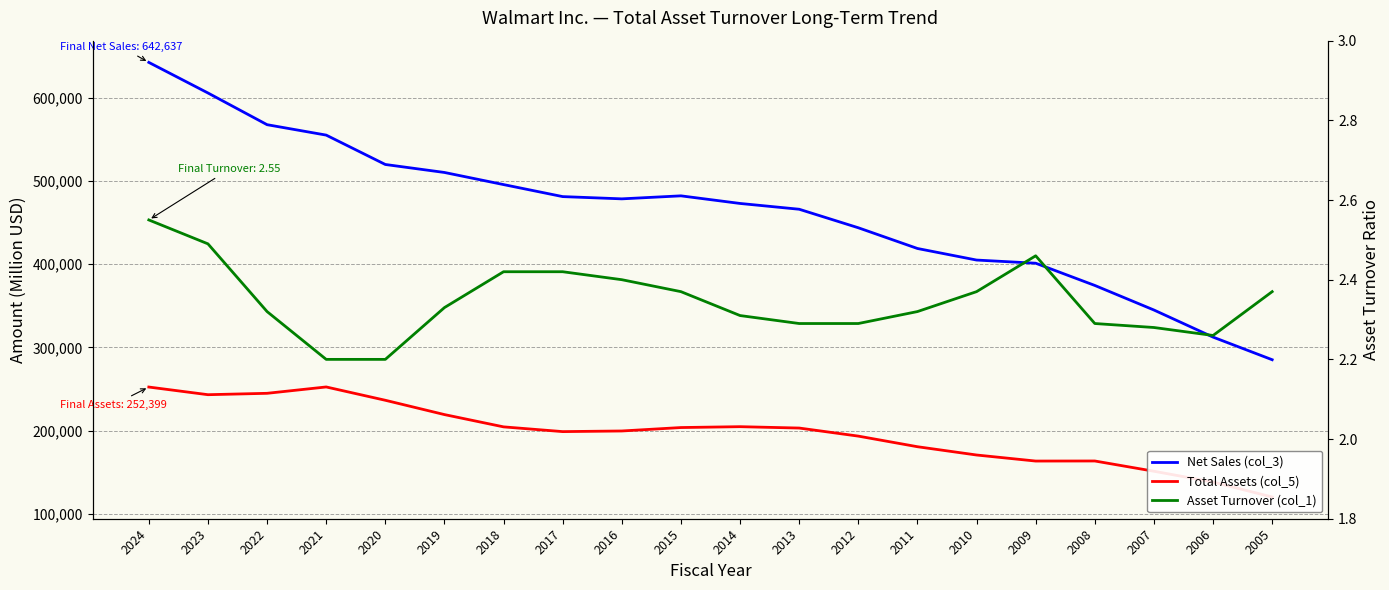

Rank the categories by Net Sales (col_3) value from highest to lowest.

2024, 2023, 2022, 2021, 2020, 2019, 2018, 2015, 2017, 2016, 2014, 2013, 2012, 2011, 2010, 2009, 2008, 2007, 2006, 2005